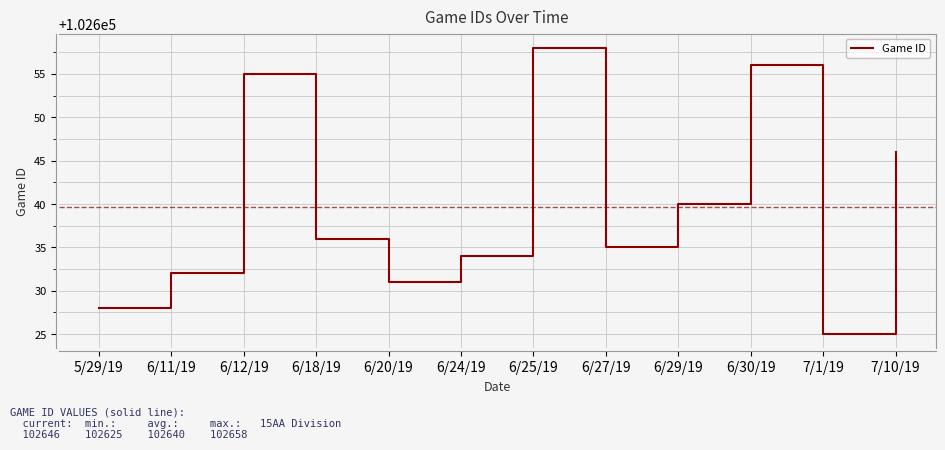

True or false: there are more than 1 points higher than both neighbors.

True